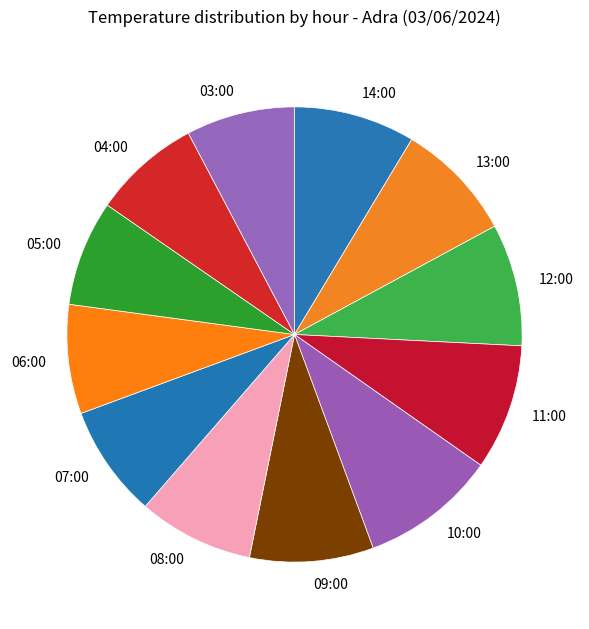

Approximately how many times larger is the value at 13:00 compared to 09:00?

1.0